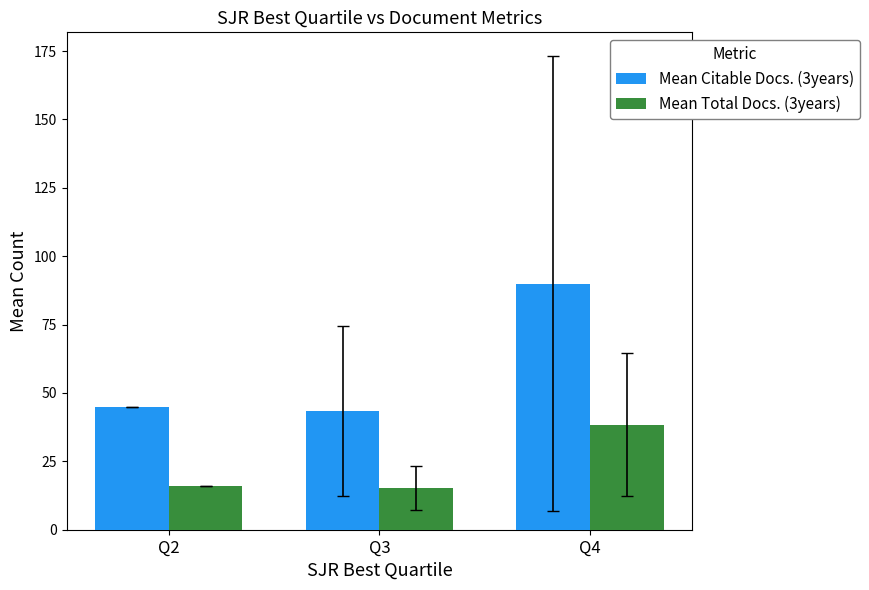

What is the difference between the second highest and minimum values in the Mean Citable Docs. (3years) series?

1.7